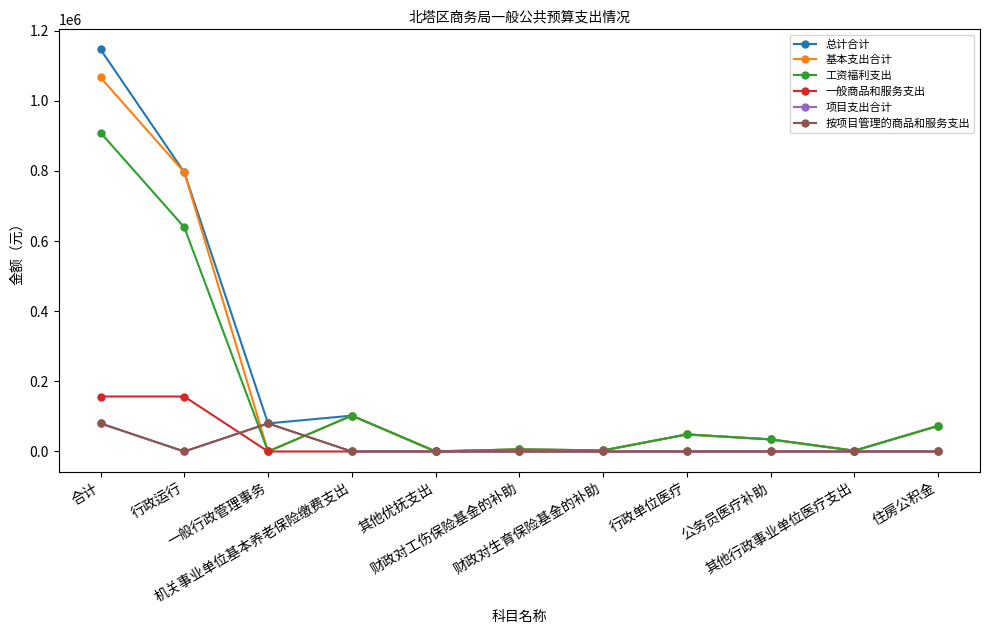

True or false: 按项目管理的商品和服务支出 has a value of 80000 at 一般行政管理事务.

True